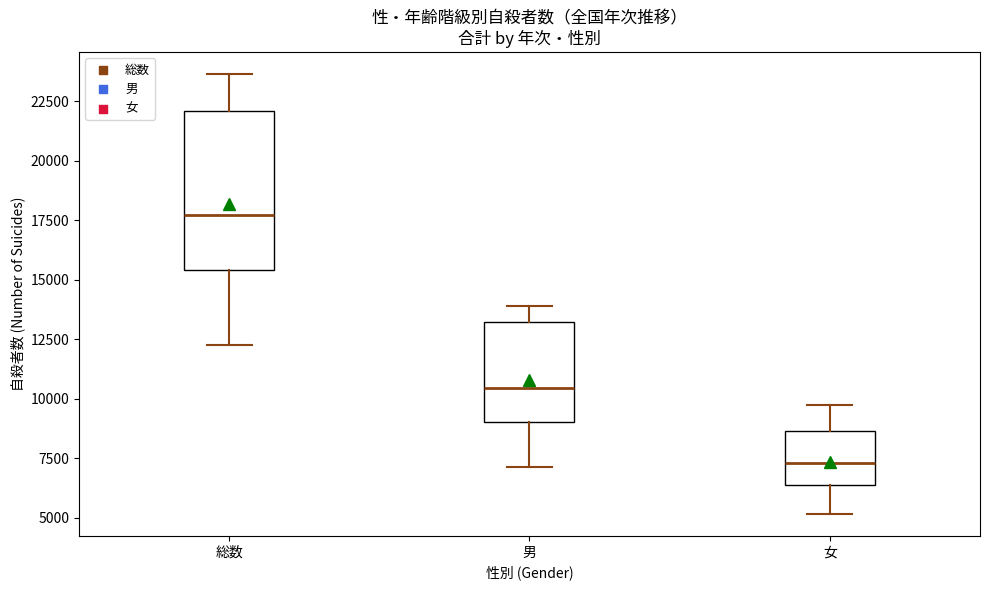

Reading left to right, read every box against the y-axis: the position of its median line, the range the box covers, and the ends of its whiskers. The values are not printed on the chart, so give them approximately, as read against the axis.

総数: median 17500, box 15500 to 22000, whiskers 12500 to 23500
男: median 10500, box 9000 to 13000, whiskers 7000 to 14000
女: median 7500, box 6500 to 8500, whiskers 5000 to 9500